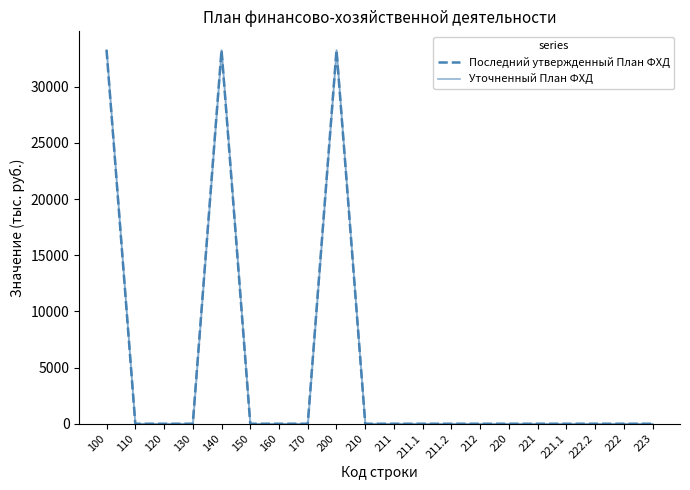

Does the chart have visible grid lines?

No